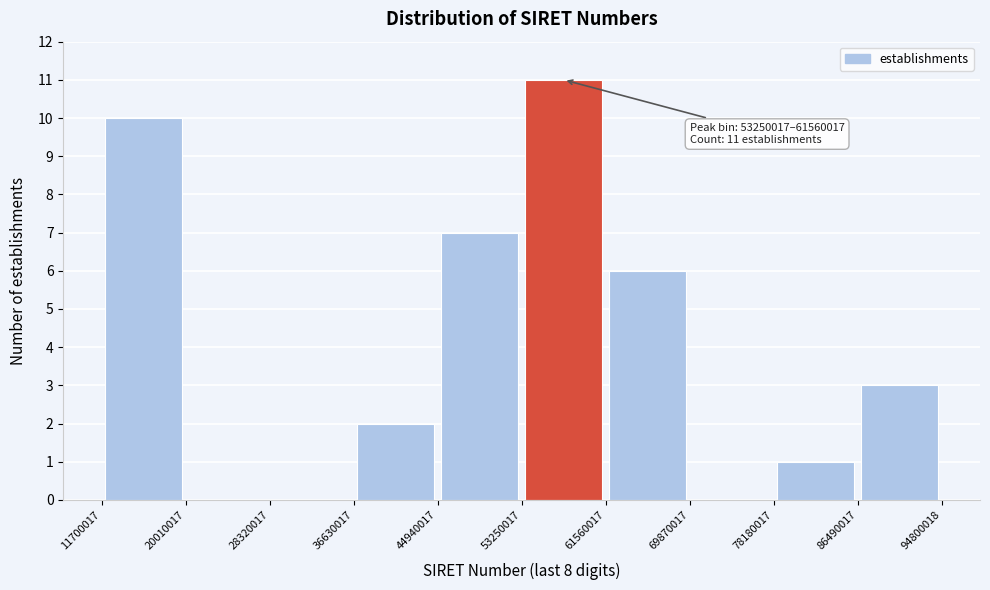

Which range on the x-axis has the tallest bar?

53250017 to 61560017